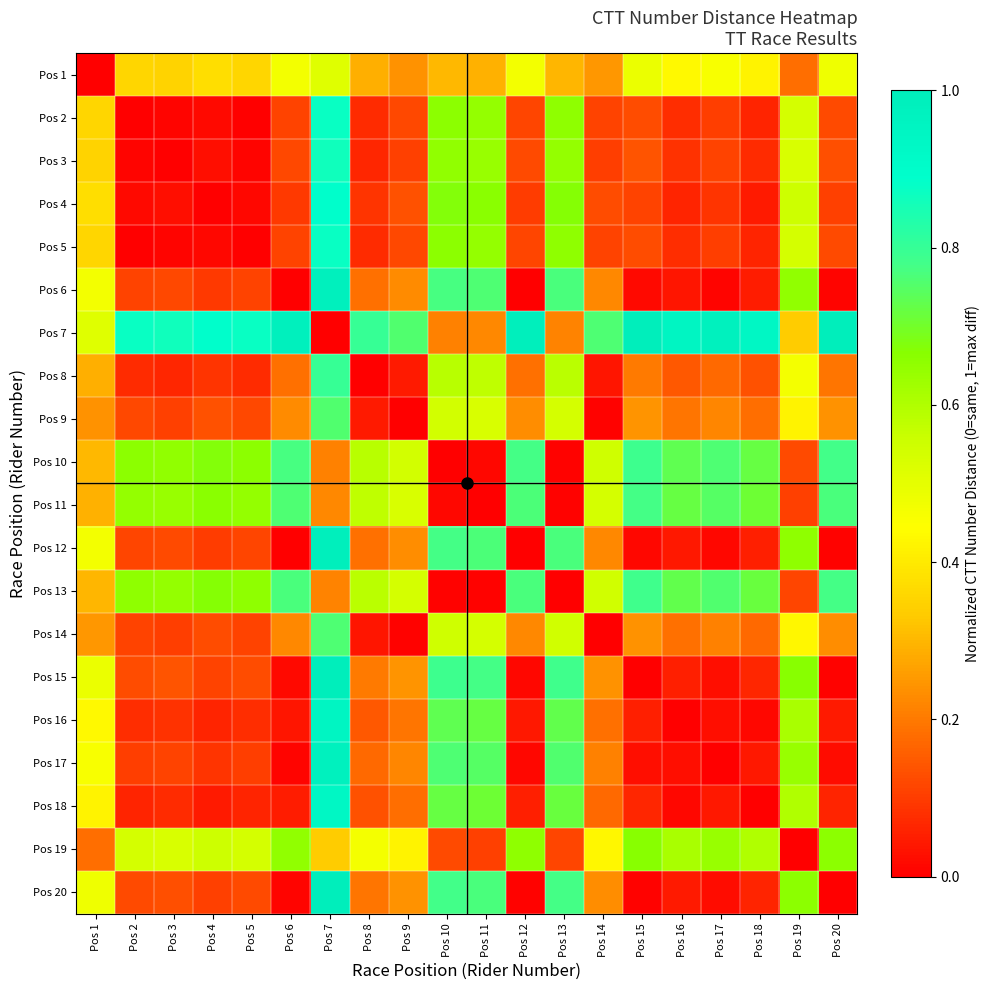

At which category is the sum across all series the highest?

Pos 7